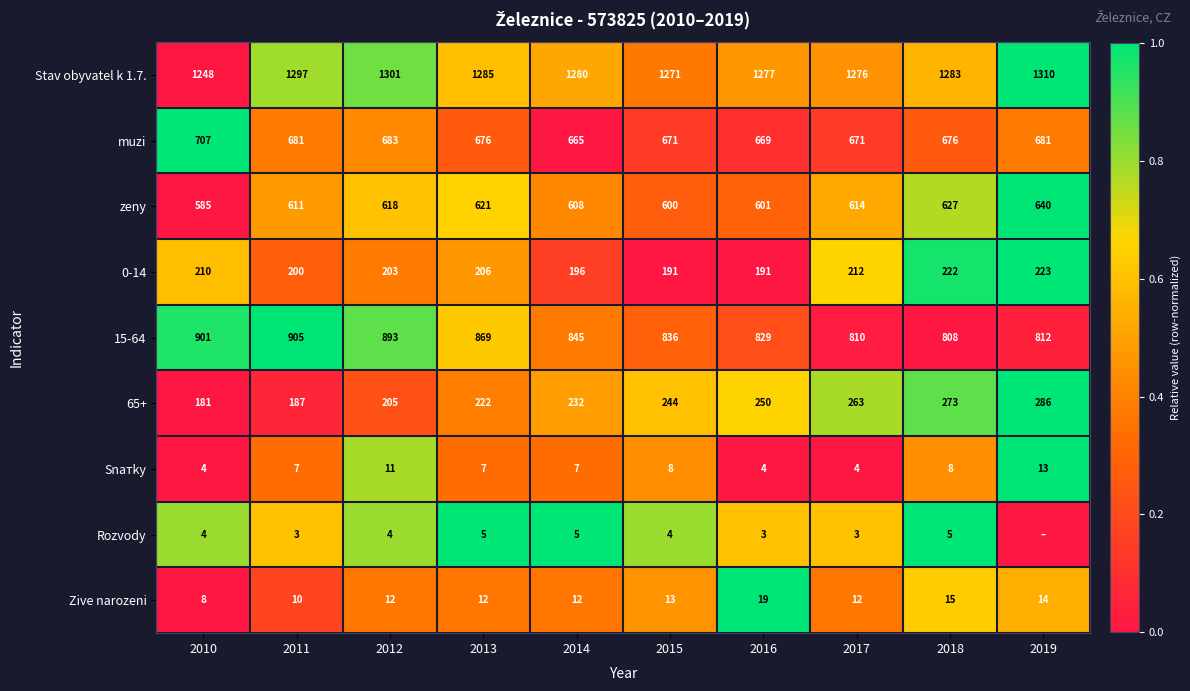

At 2012, list the series in order from smallest to largest.

Rozvody, Snатky, Zive narozeni, 0-14, 65+, zeny, muzi, 15-64, Stav obyvatel k 1.7.